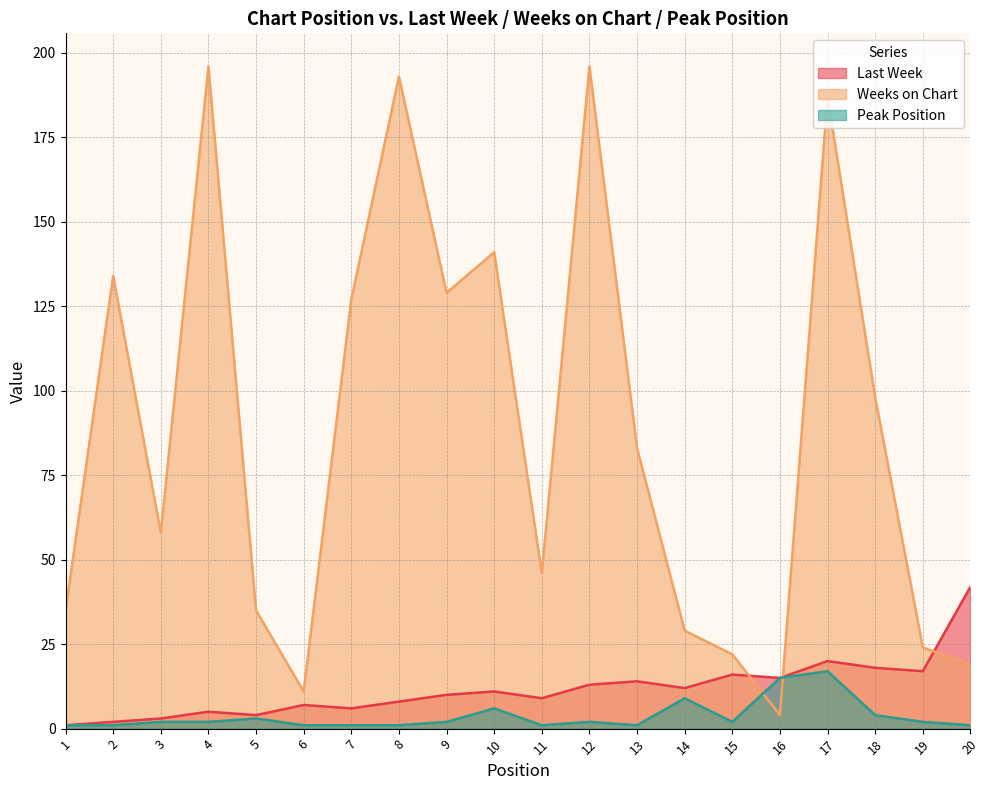

What is the lowest value of the Last Week series?

1